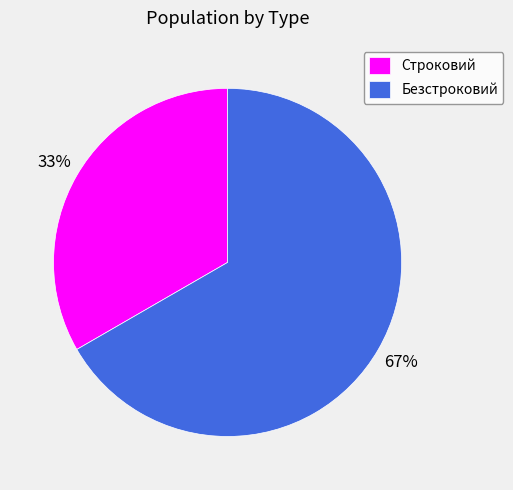

How many slices are in this pie chart?

2